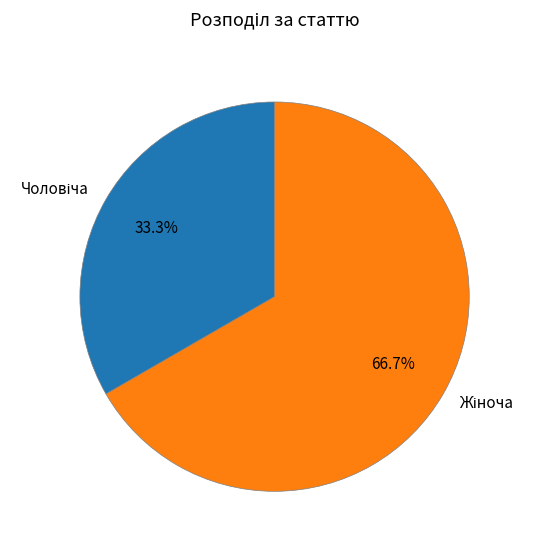

Is there any slice that represents more than half of the pie?

Yes